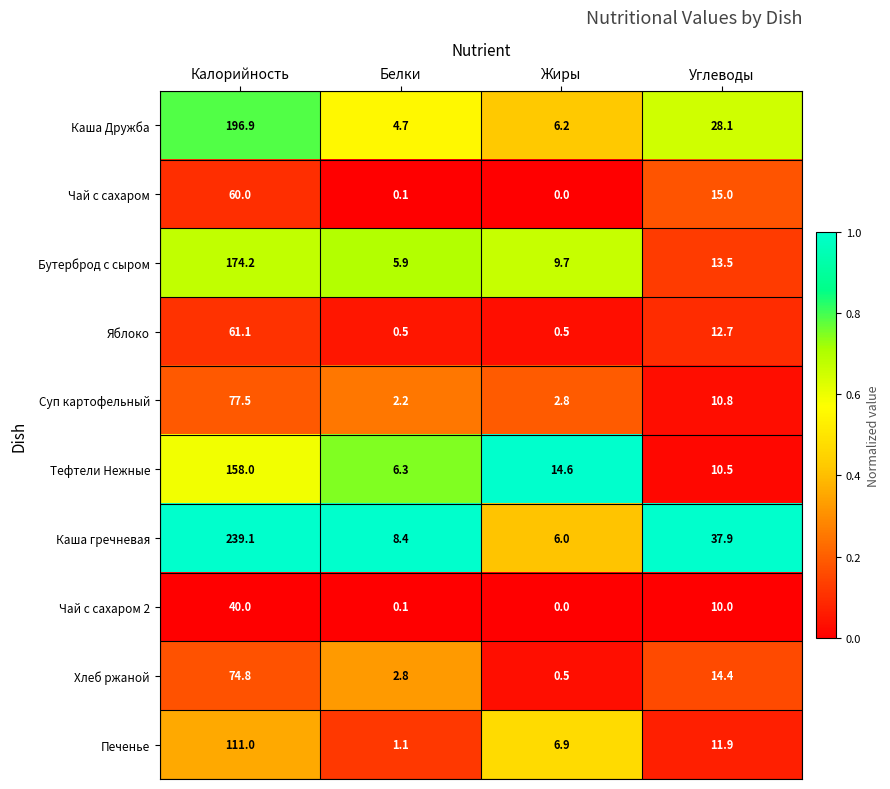

Where is Каша Дружба nearest to the value 100?

Углеводы